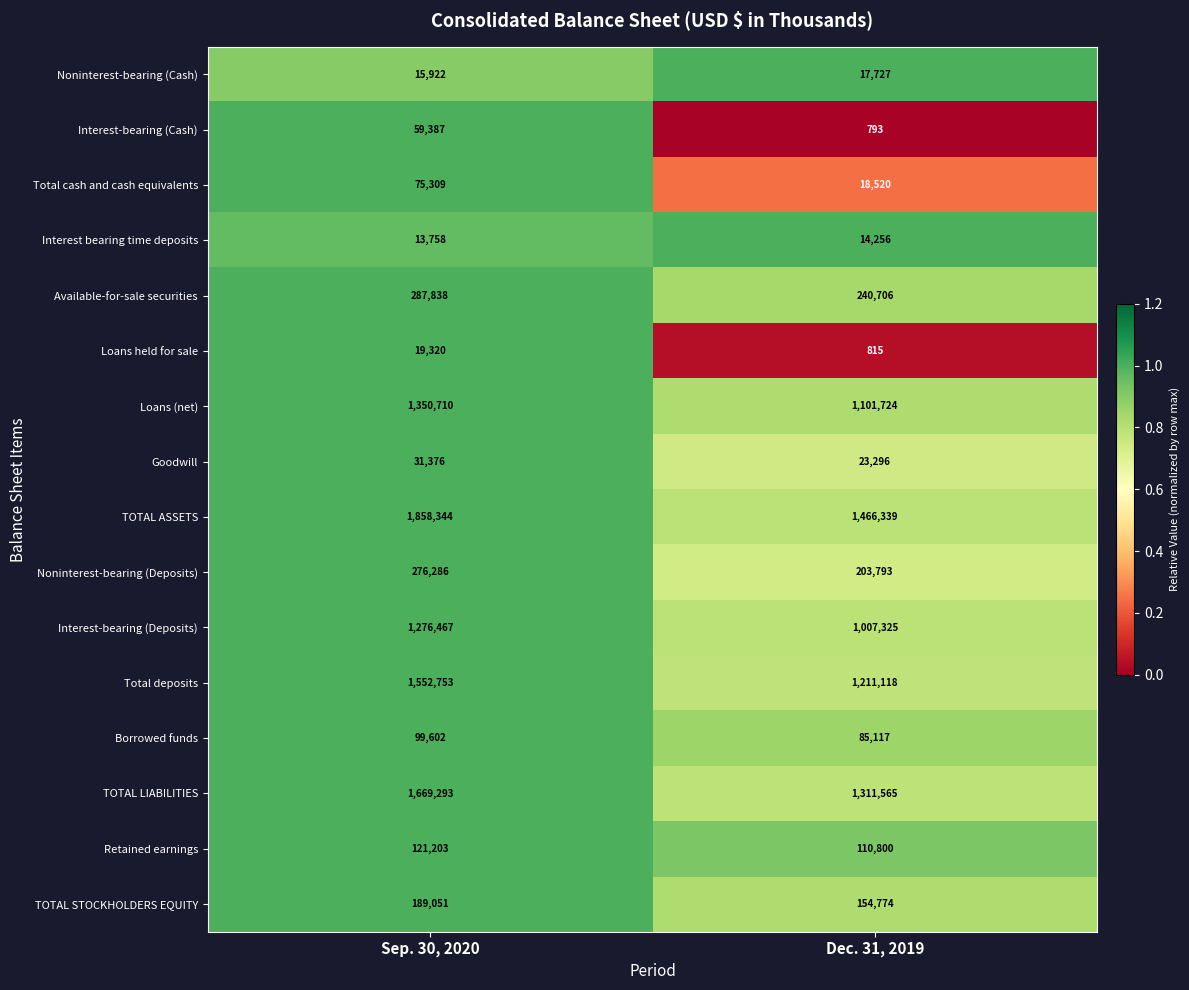

Is it true that Loans held for sale equals 273 at Dec. 31, 2019?

False